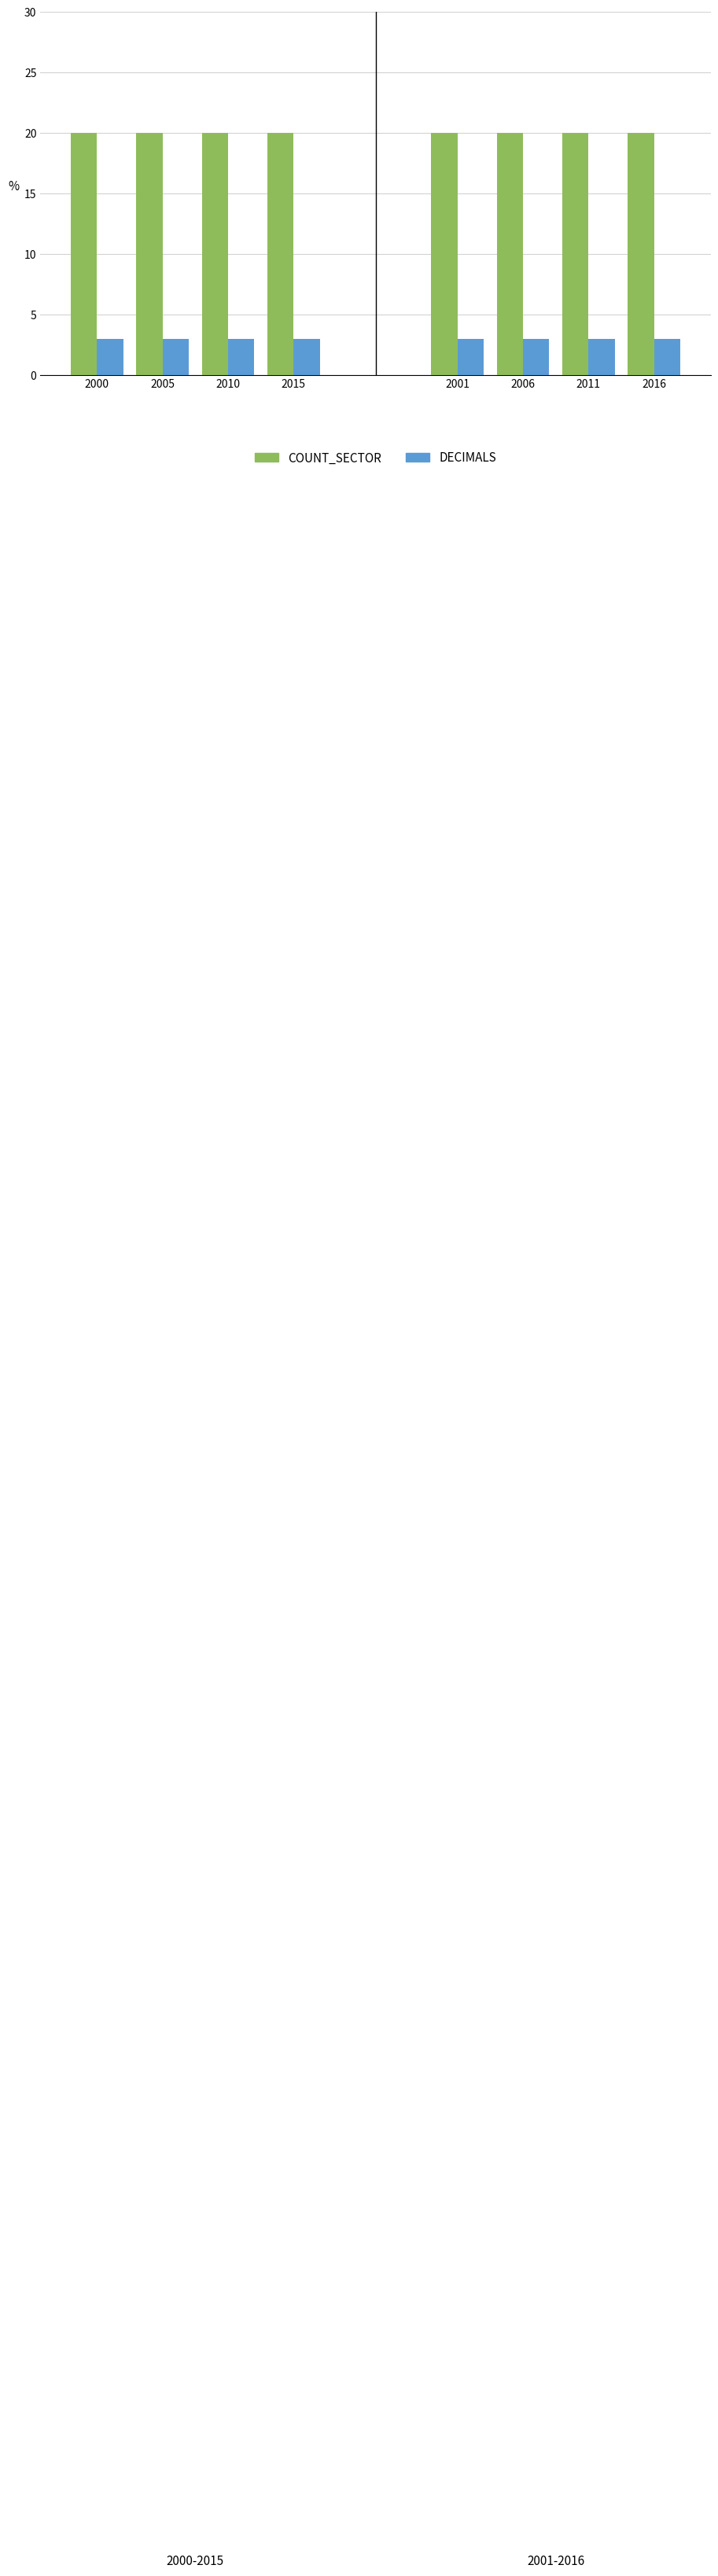

What is the spread (max minus min) of values at 2010?

17